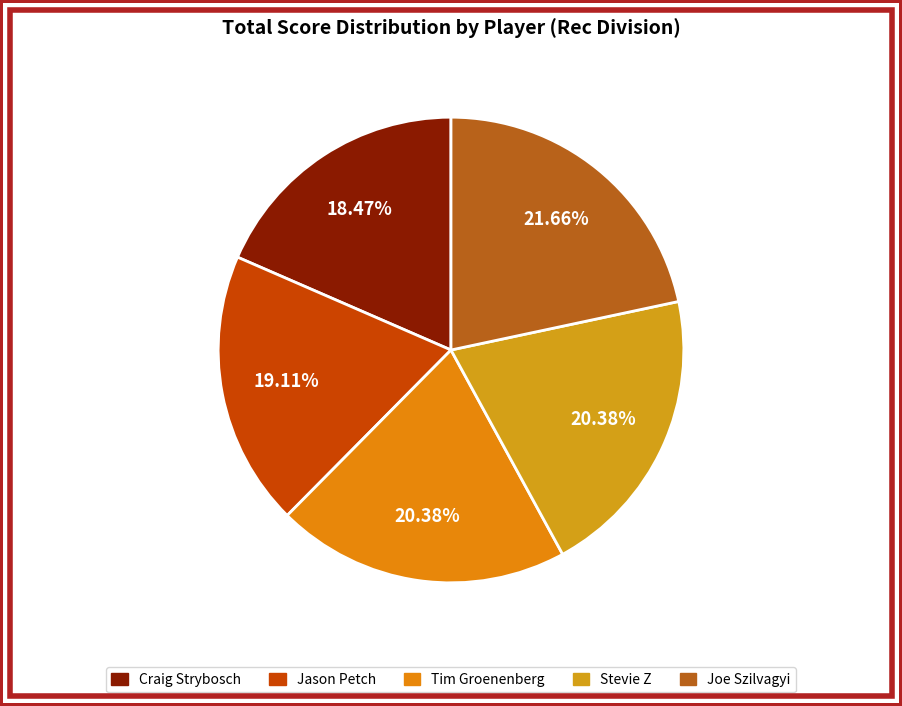

What is the largest slice in the pie chart?

Joe Szilvagyi